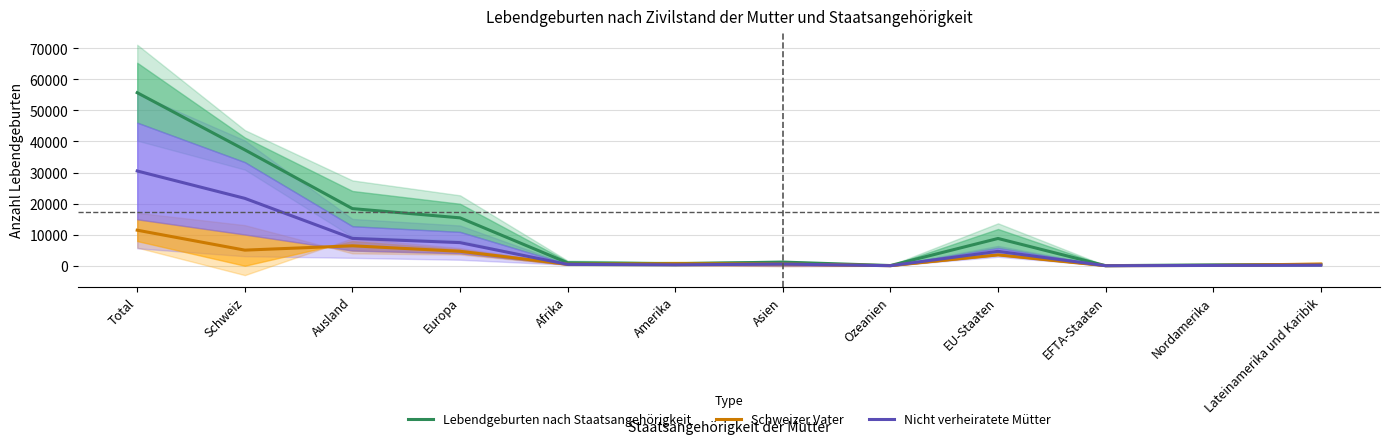

Where does the Nicht verheiratete Mütter series first go above 537?

Total